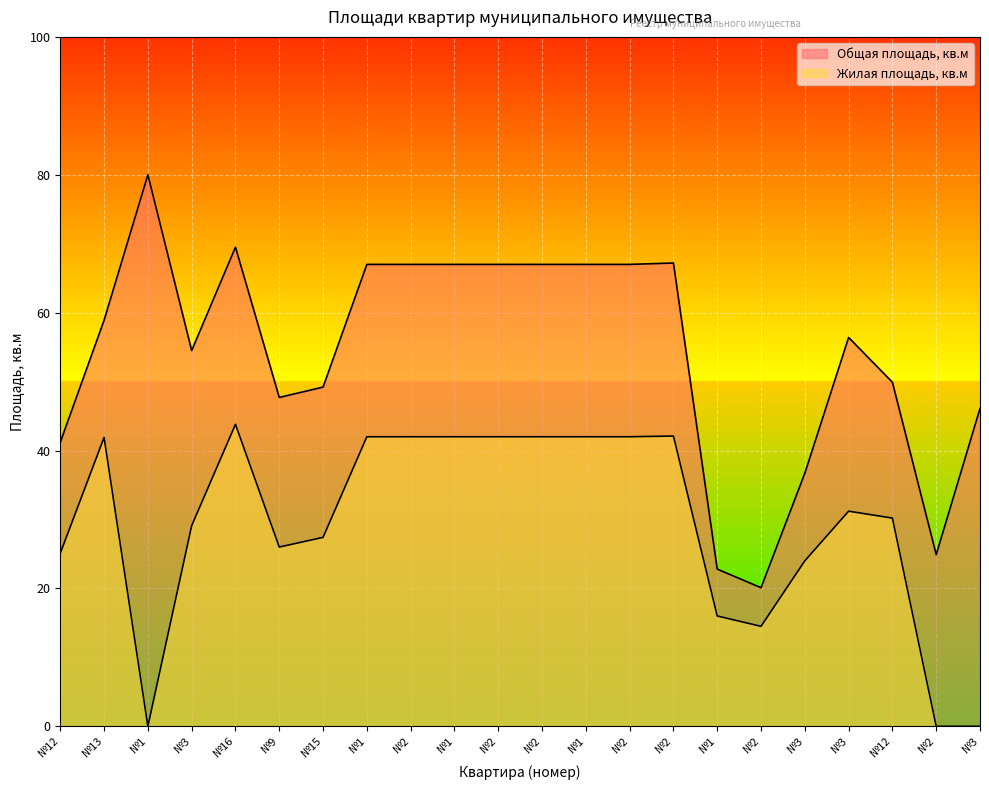

Reading left to right, what are all the values shown in this chart?

Общая площадь, кв.м: 41.2	58.9	80.0	54.5	69.5	47.7	49.2	67.0	67.0	67.0	67.0	67.0	67.0	67.0	67.2	22.8	20.1	36.7	56.4	49.9	24.9	46.1
Жилая площадь, кв.м: 25.1	41.9	0.0	29.1	43.8	26.0	27.4	42.0	42.0	42.0	42.0	42.0	42.0	42.0	42.1	16.0	14.5	24.0	31.2	30.2	0.0	0.0